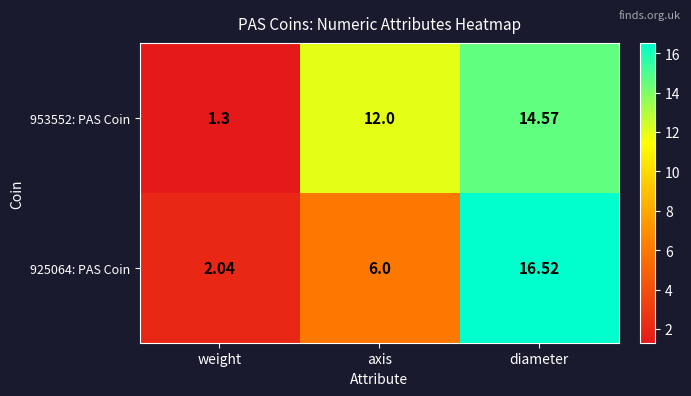

Which label corresponds to the largest value in the chart?

diameter